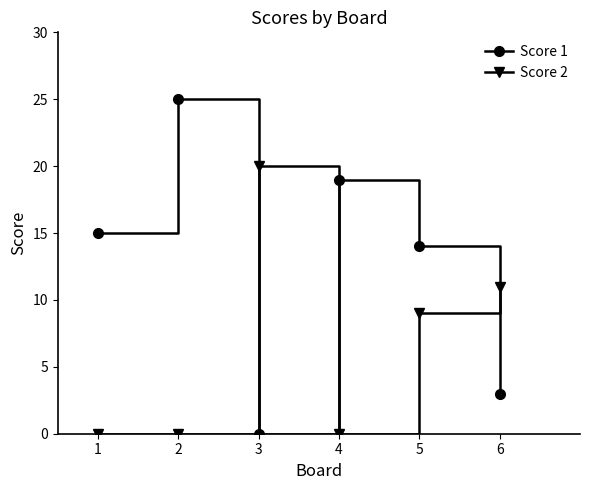

In Score 1, how many points are lower than both neighbors (excluding endpoints)?

1